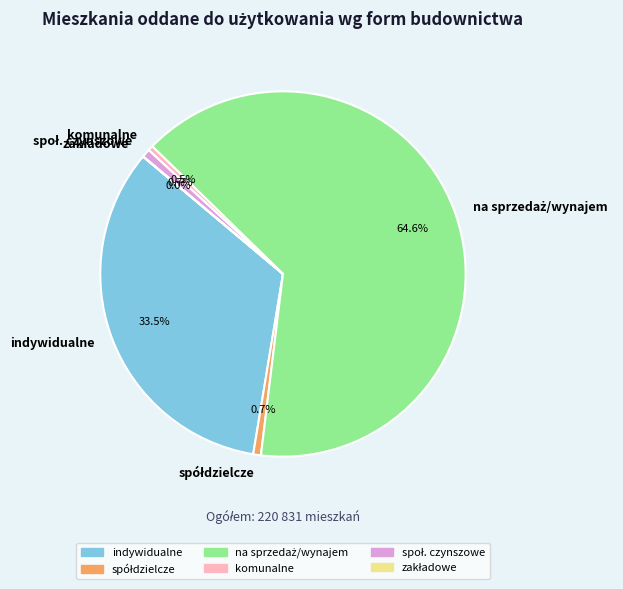

Is indywidualne the majority of the pie?

No